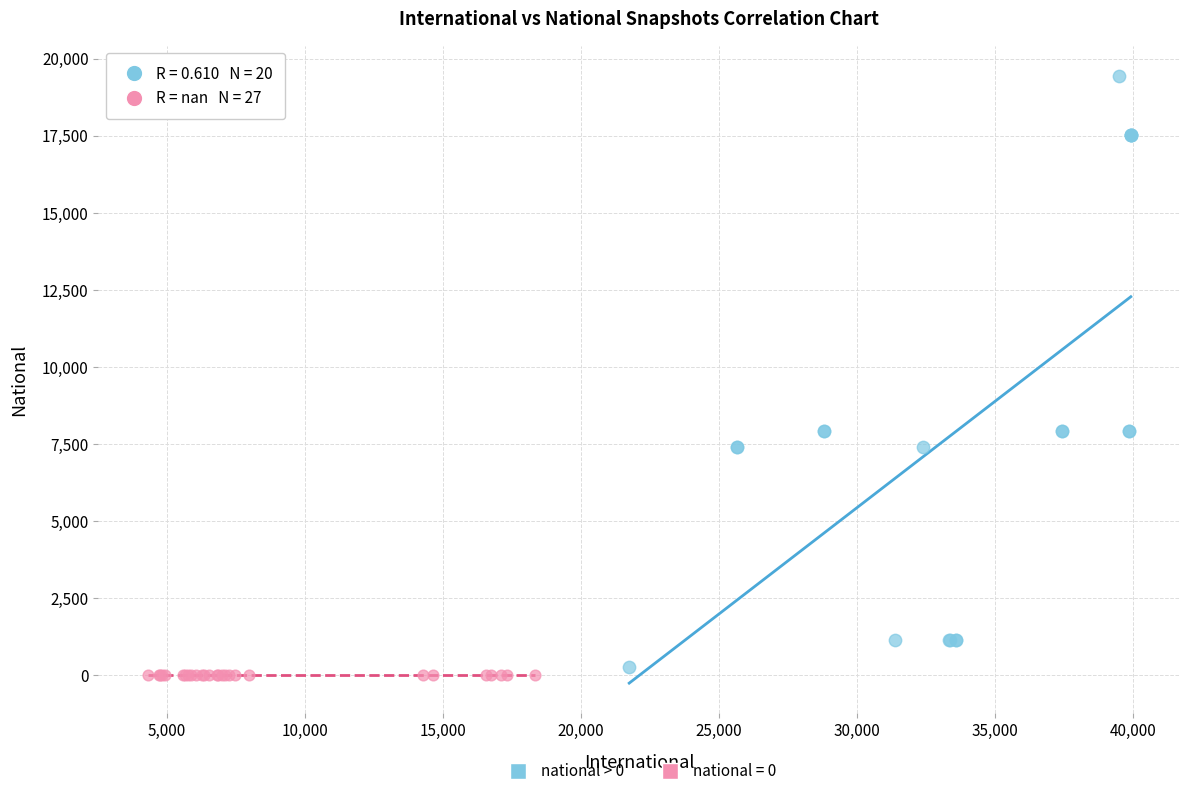

Which series contains the highest Y value?

national > 0